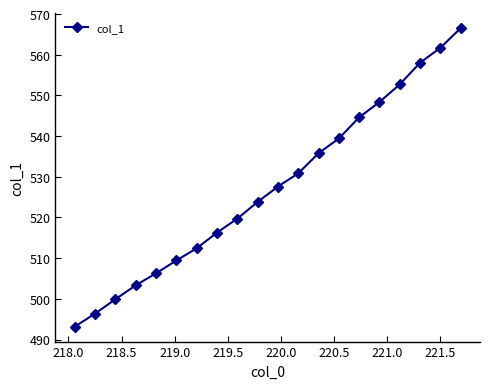

What is the value of the 1st point from the left?

493.2